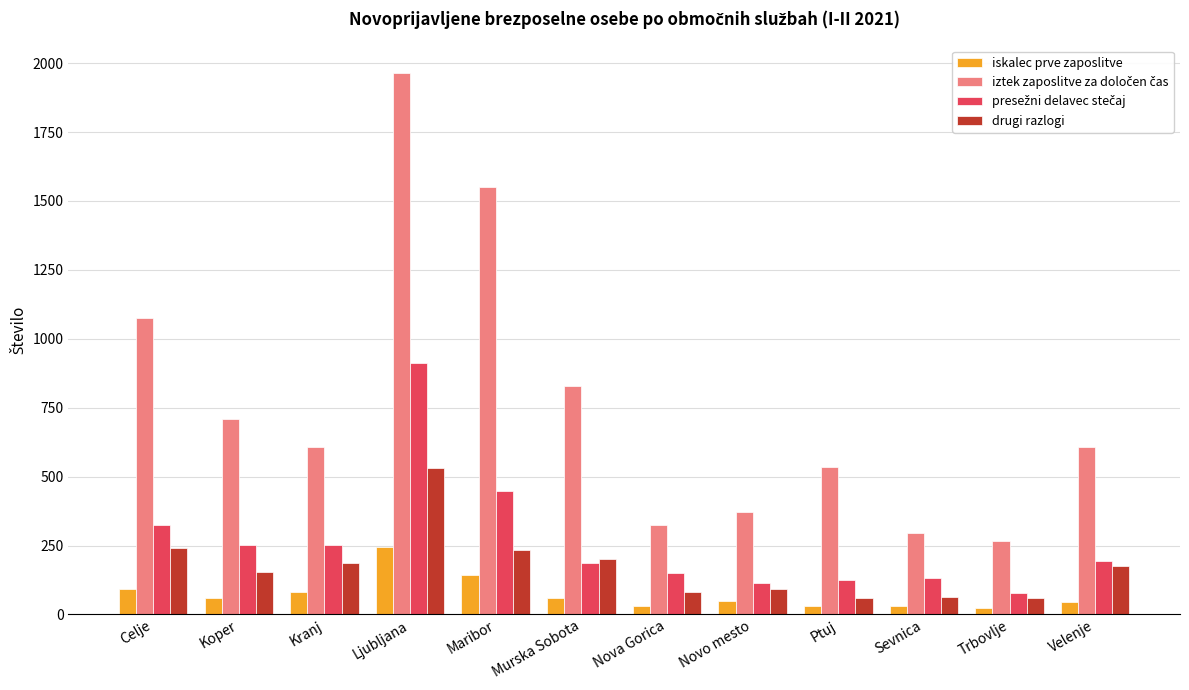

What is the maximum value for iskalec prve zaposlitve?

246